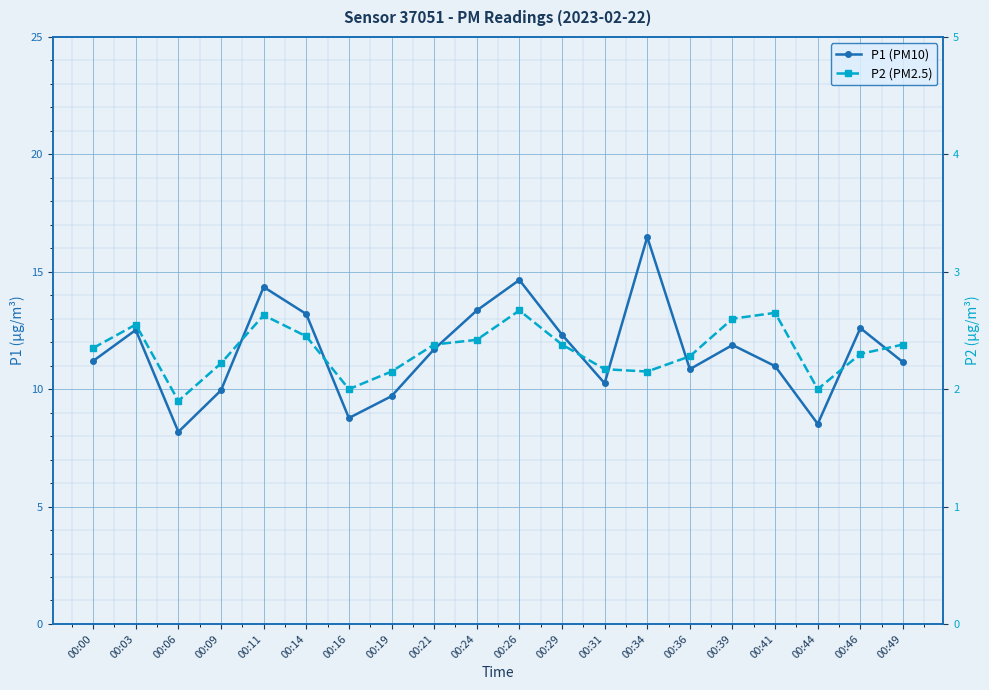

List the labels in order of P1 (PM10) value, smallest first.

00:06, 00:44, 00:16, 00:19, 00:09, 00:31, 00:36, 00:41, 00:49, 00:00, 00:21, 00:39, 00:29, 00:03, 00:46, 00:14, 00:24, 00:11, 00:26, 00:34